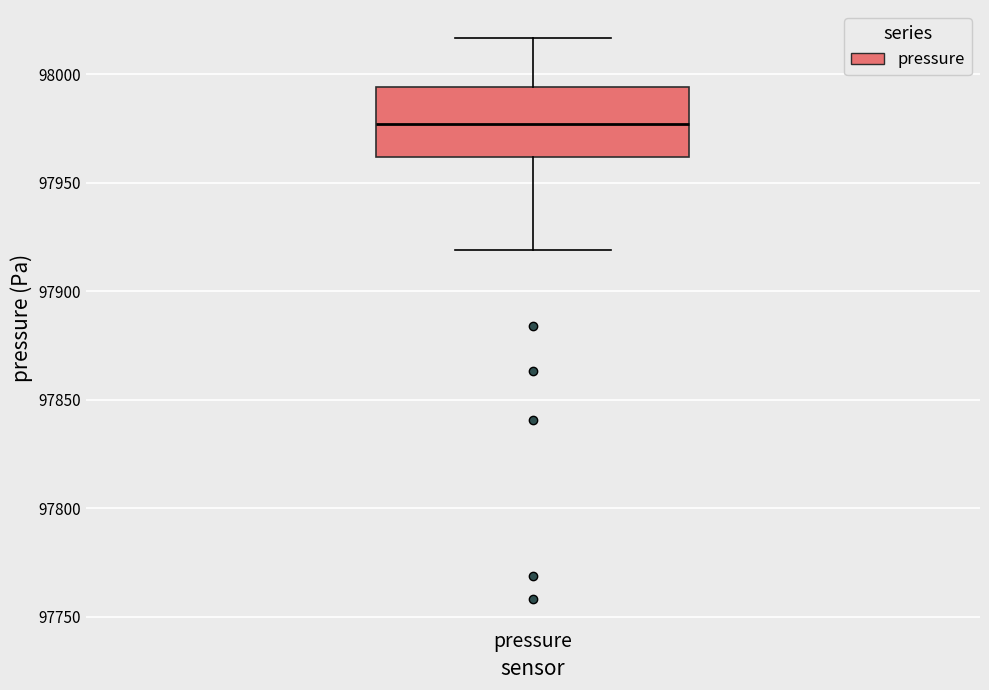

Where does the median line of the box for pressure sit on the y-axis? The values are not printed on the chart, so give them approximately, as read against the axis.

97975